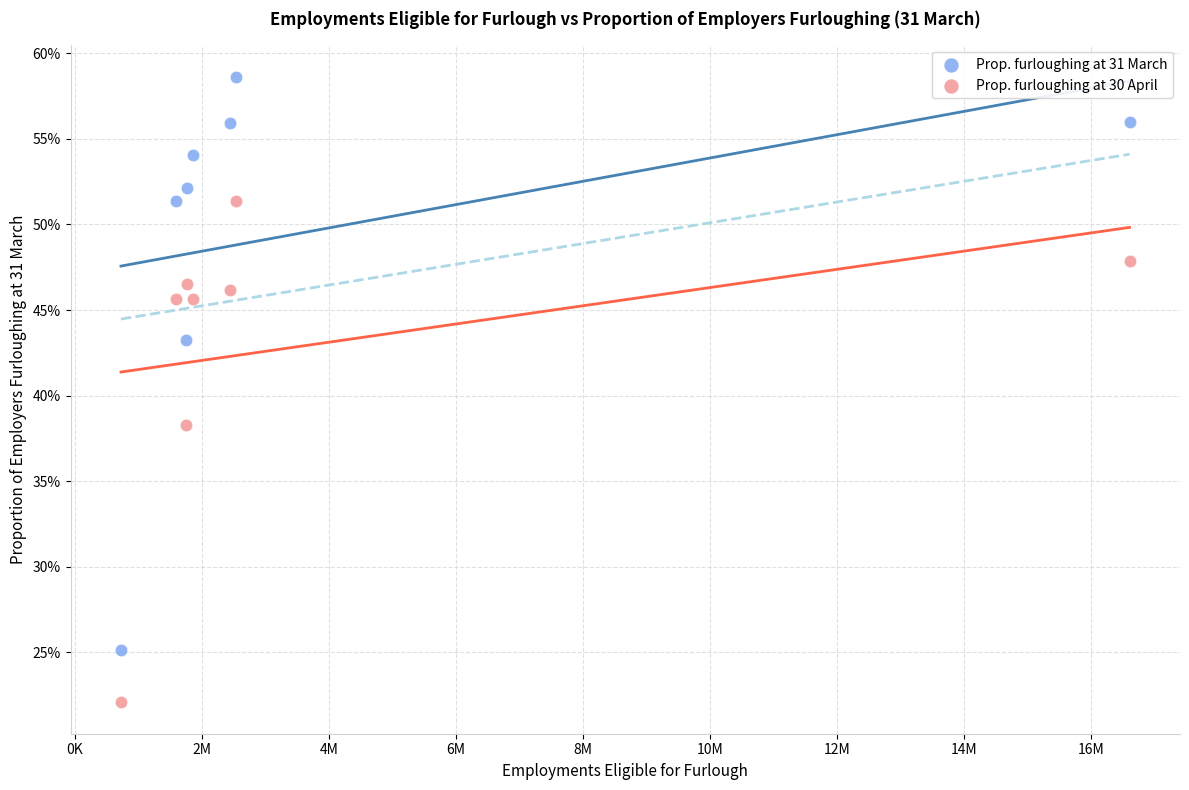

Which series has the widest spread of Y values?

Prop. furloughing at 31 March